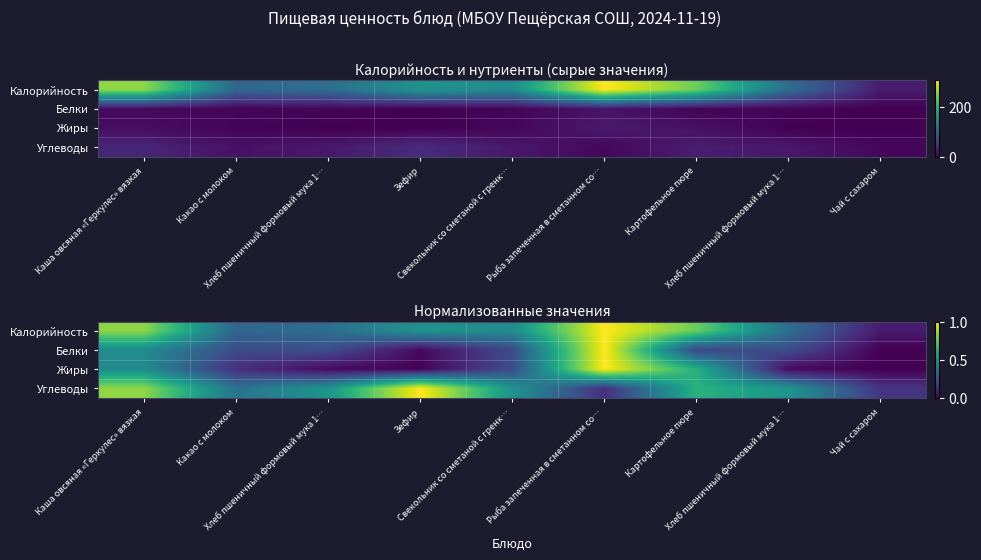

At Свекольник со сметаной с гренк…, list the series in order from largest to smallest.

Углеводы, Калорийность, Жиры, Белки